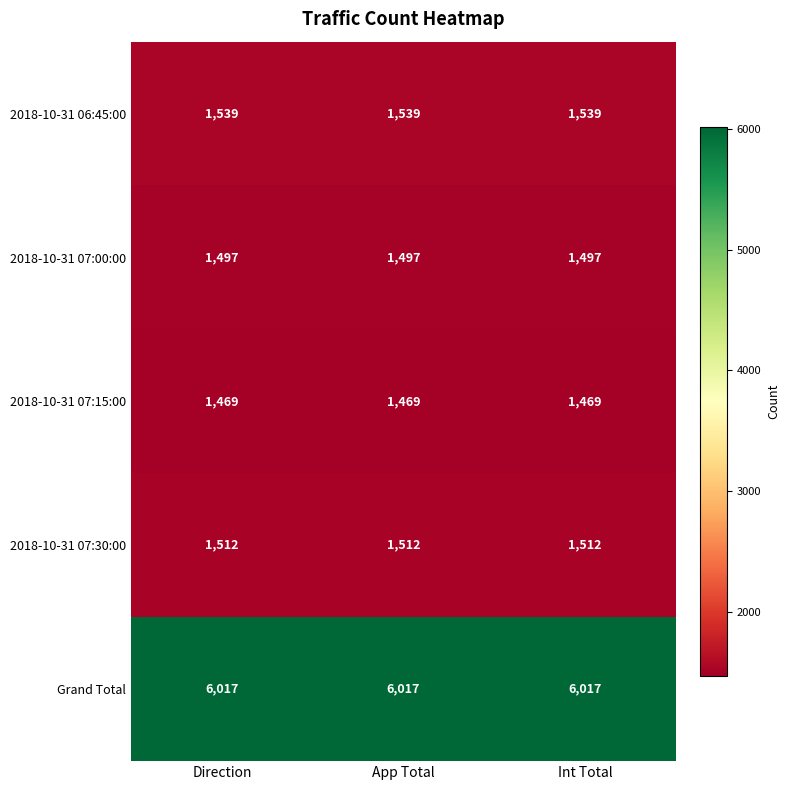

List the series in order of their peak value, lowest first.

2018-10-31 07:15:00, 2018-10-31 07:00:00, 2018-10-31 07:30:00, 2018-10-31 06:45:00, Grand Total